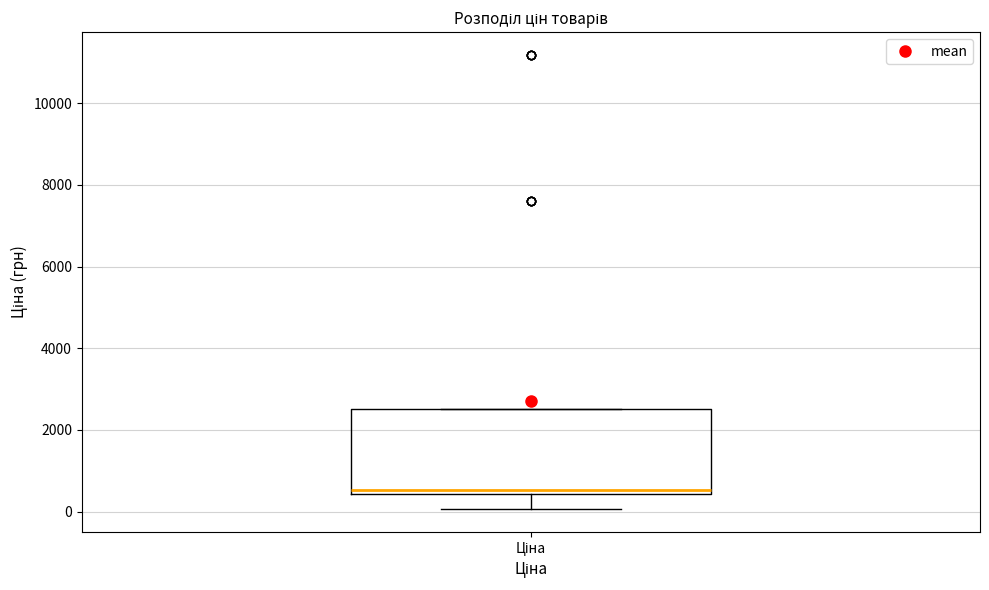

Read this box plot against the y-axis: the position of the median line, the range covered by the box, and the ends of both whiskers. The values are not printed on the chart, so give them approximately, as read against the axis.

median 600, box 400 to 2600, whiskers 0 to 2600